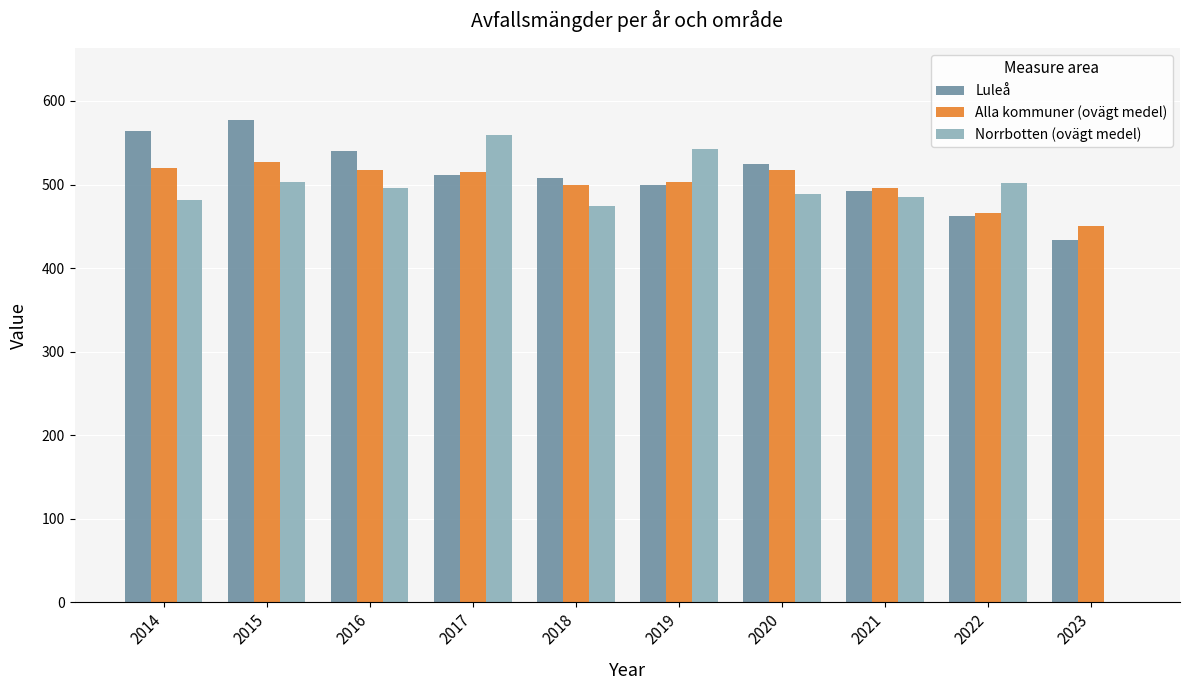

Which series has the largest range (max minus min)?

Norrbotten (ovägt medel)